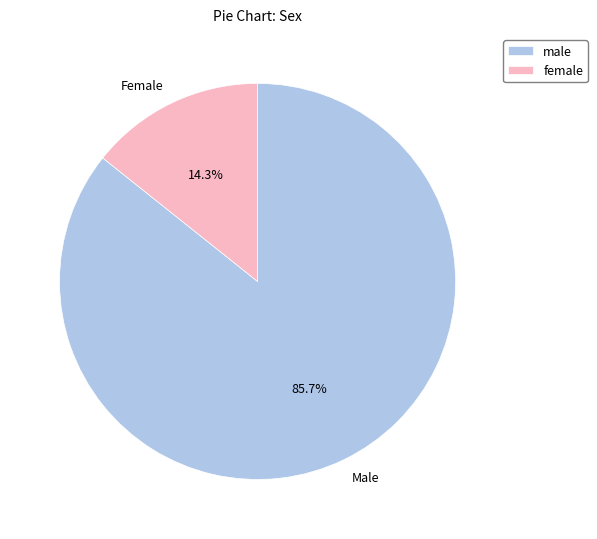

How many segments does this pie chart have?

2